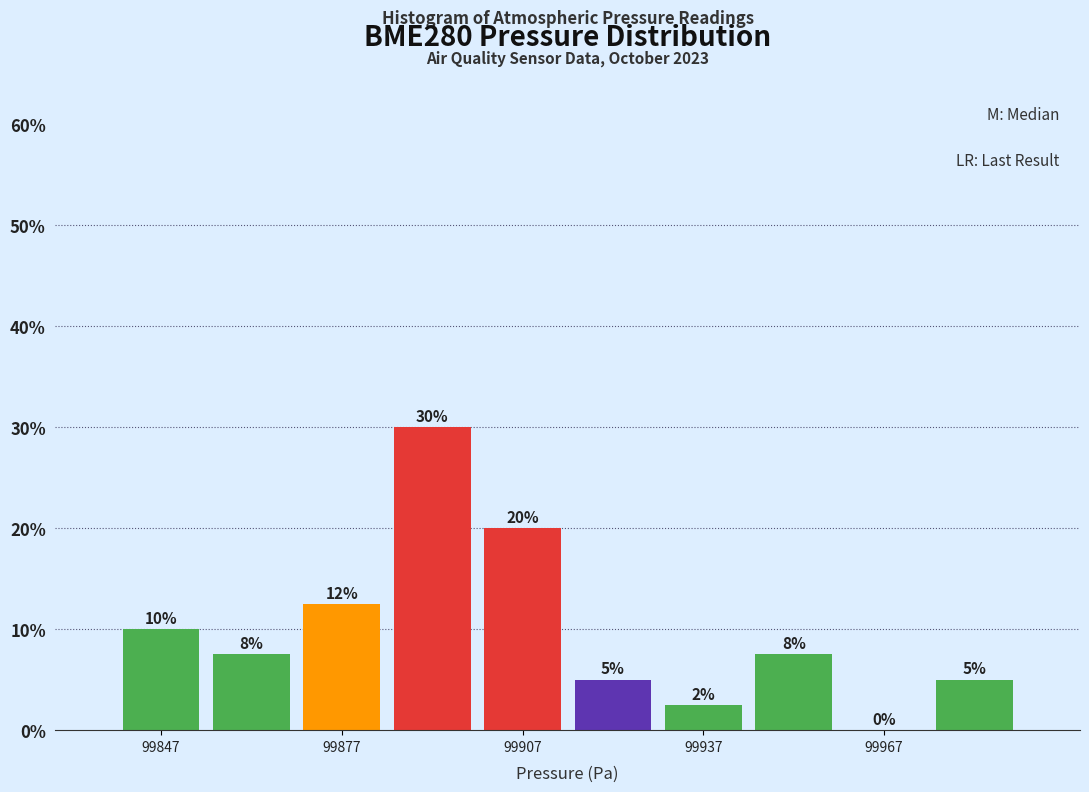

Read against the x-axis, roughly where is the centre of the tallest bar?

99895